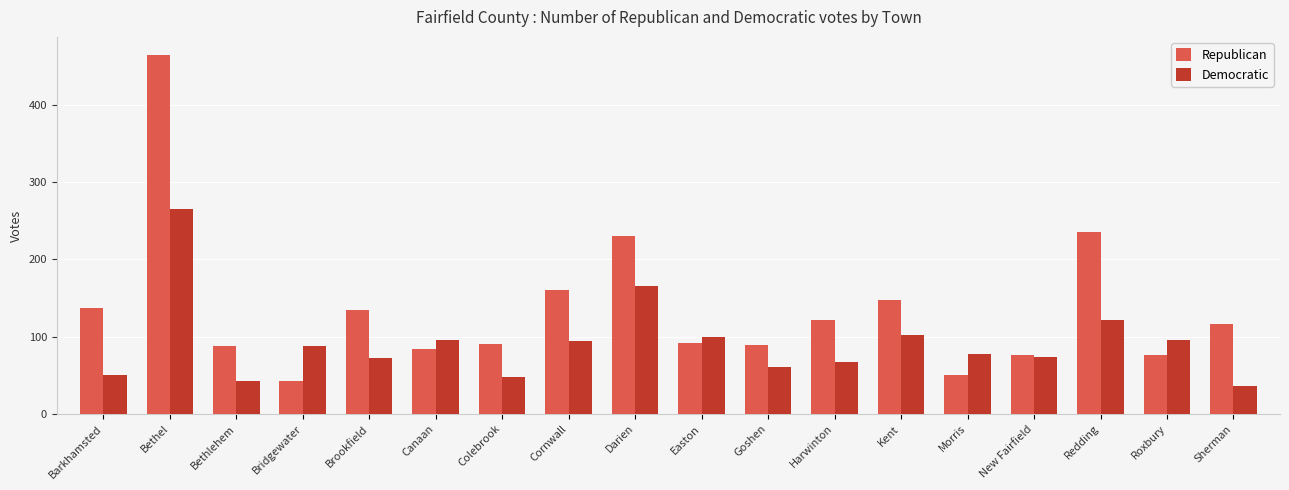

What is the sum of all Democratic values?

1655